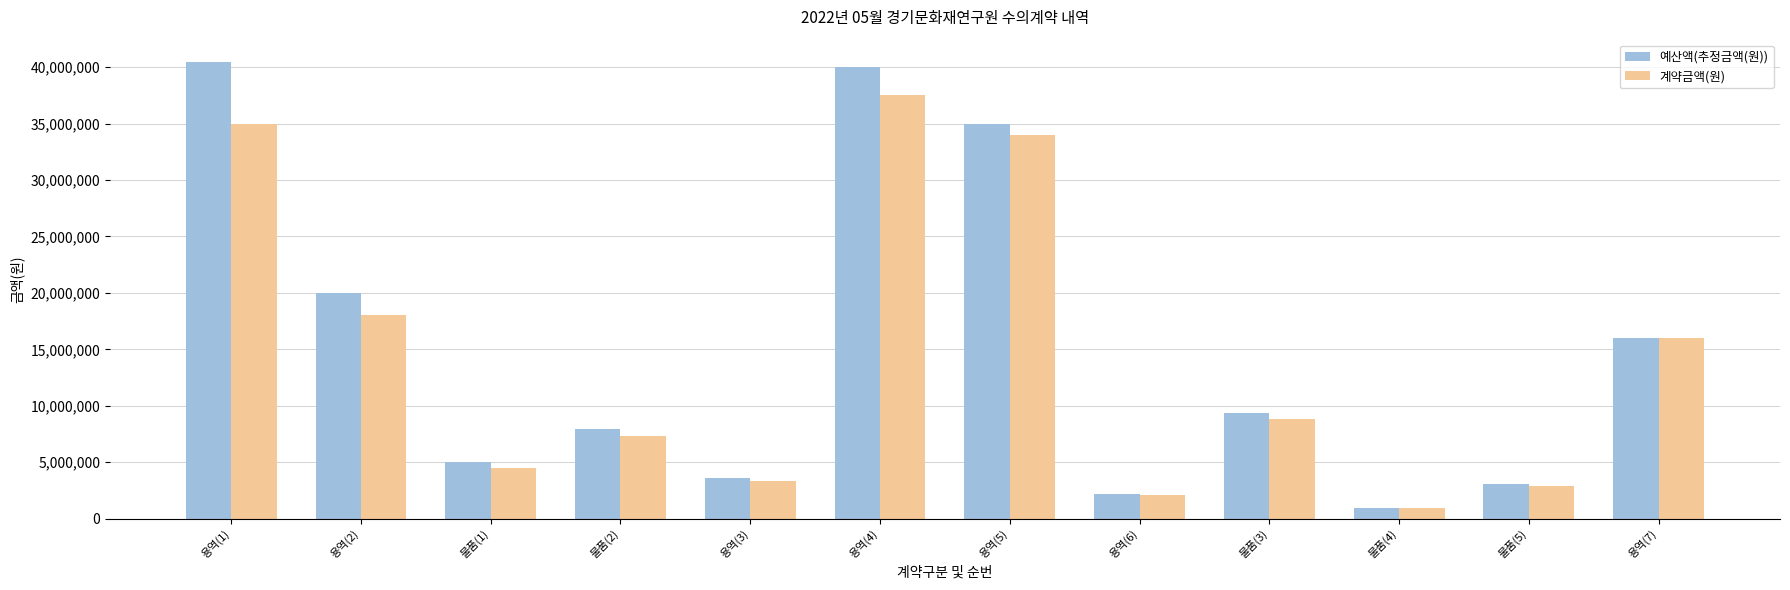

What is the difference between the 계약금액(원) values at 물품(1) and 용역(4)?

33000000